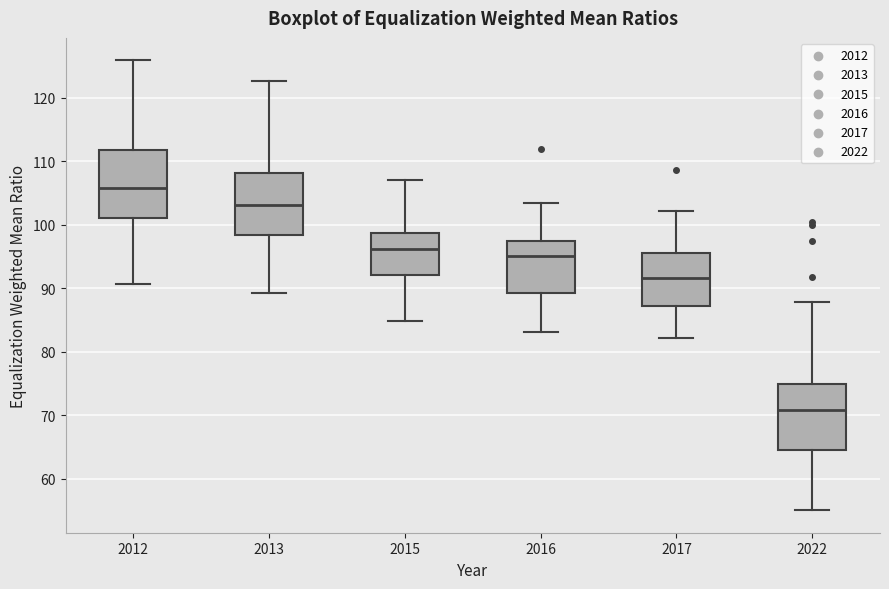

Reading left to right, read every box against the y-axis: the position of its median line, the range the box covers, and the ends of its whiskers. The values are not printed on the chart, so give them approximately, as read against the axis.

2012: median 106, box 101 to 112, whiskers 91 to 126
2013: median 103, box 98 to 108, whiskers 89 to 123
2015: median 96, box 92 to 99, whiskers 85 to 107
2016: median 95, box 89 to 97, whiskers 83 to 103
2017: median 92, box 87 to 96, whiskers 82 to 102
2022: median 71, box 65 to 75, whiskers 55 to 88